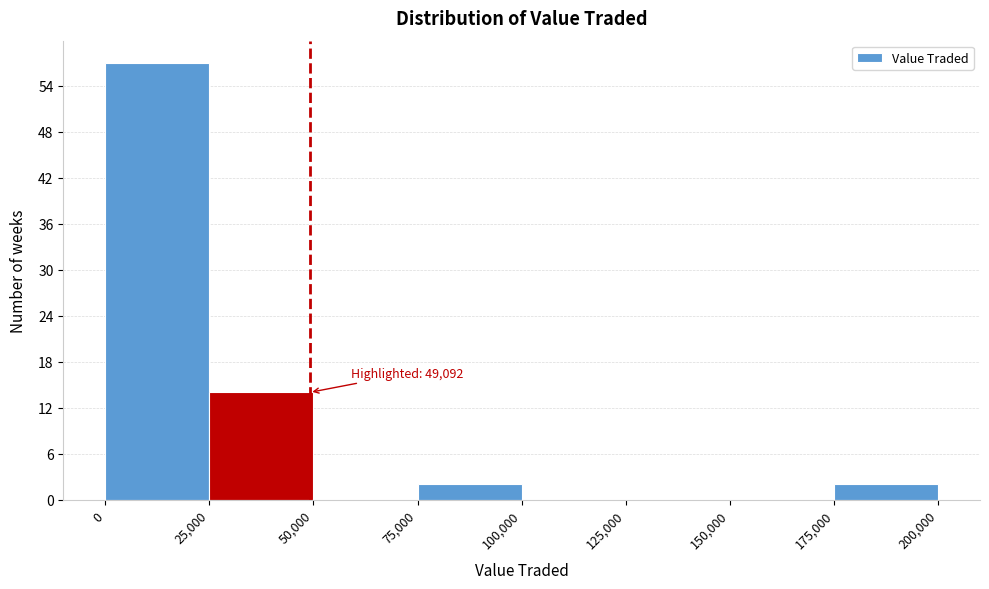

Over which range of the x-axis is the bar tallest?

0 to 25,000